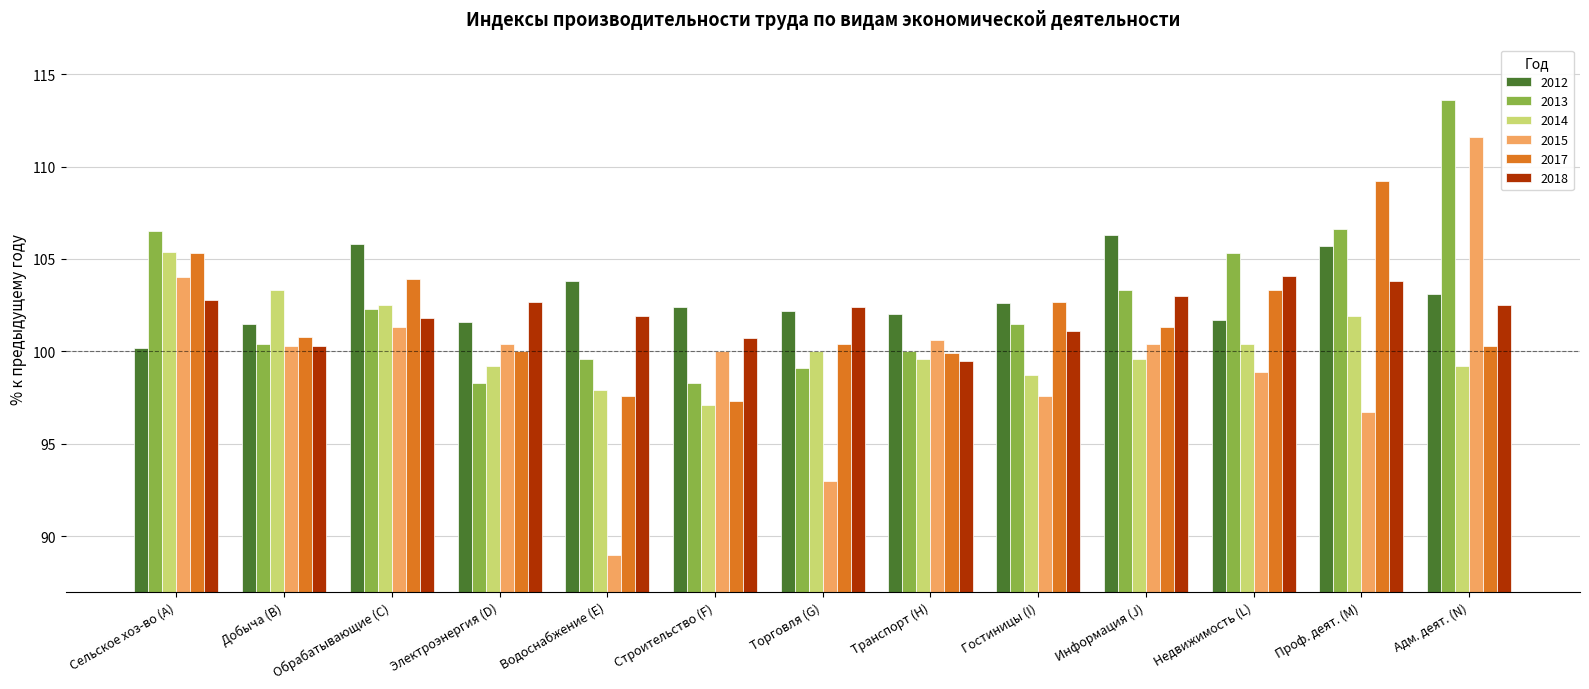

At which category is the sum across all series the highest?

Адм. деят. (N)